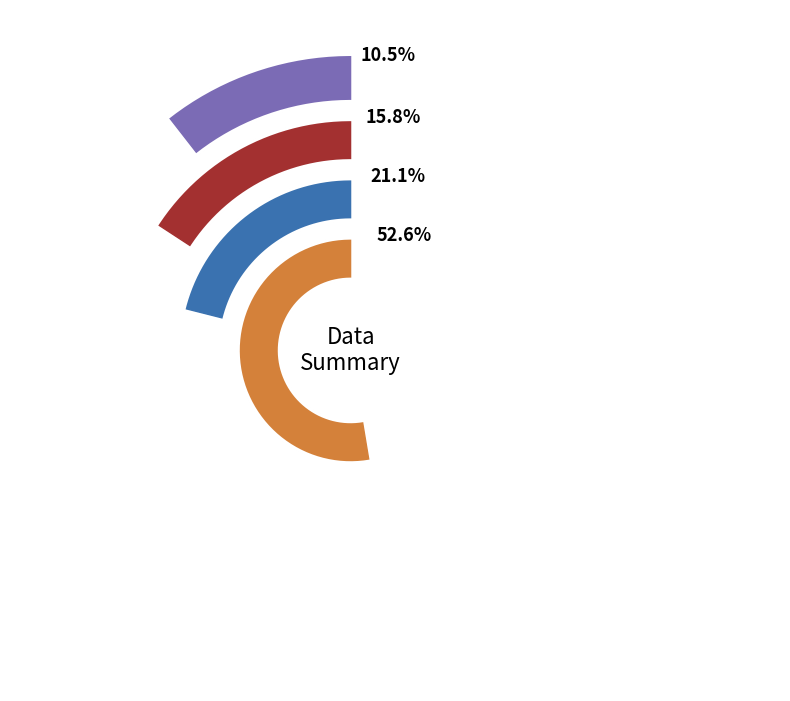

Which category has the smallest portion of the pie?

D